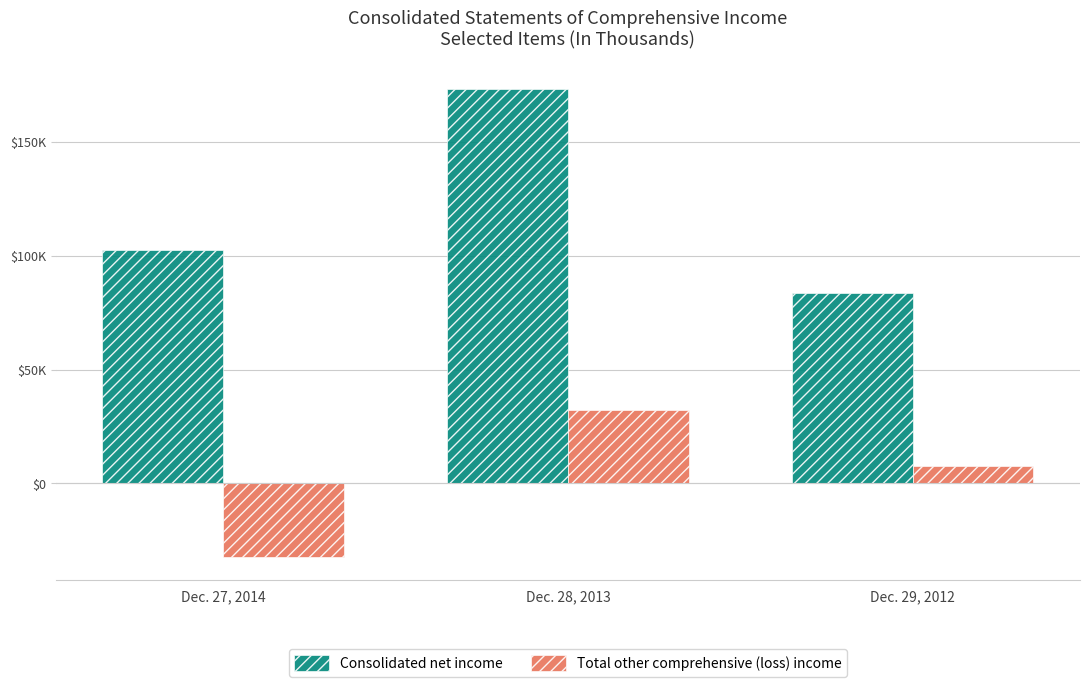

Where does the Consolidated net income series first go above 102534?

Dec. 28, 2013